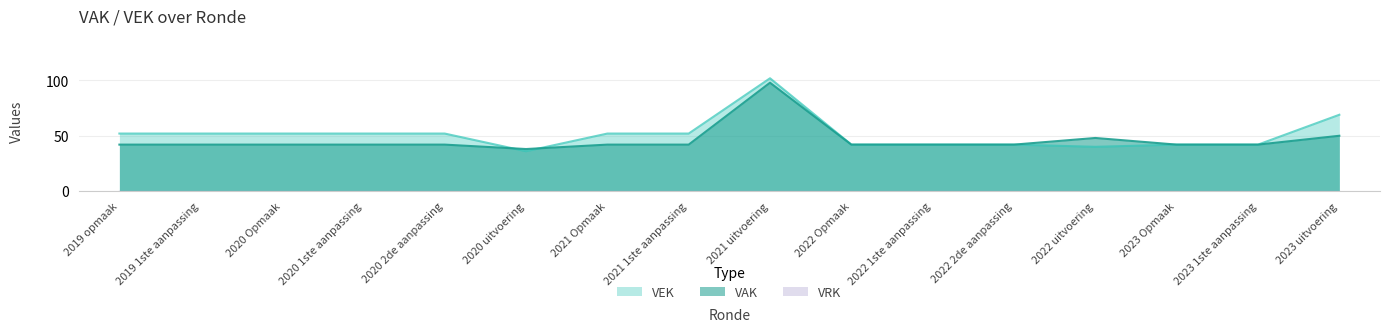

What is the difference between the highest and lowest values at 2020 2de aanpassing?

52